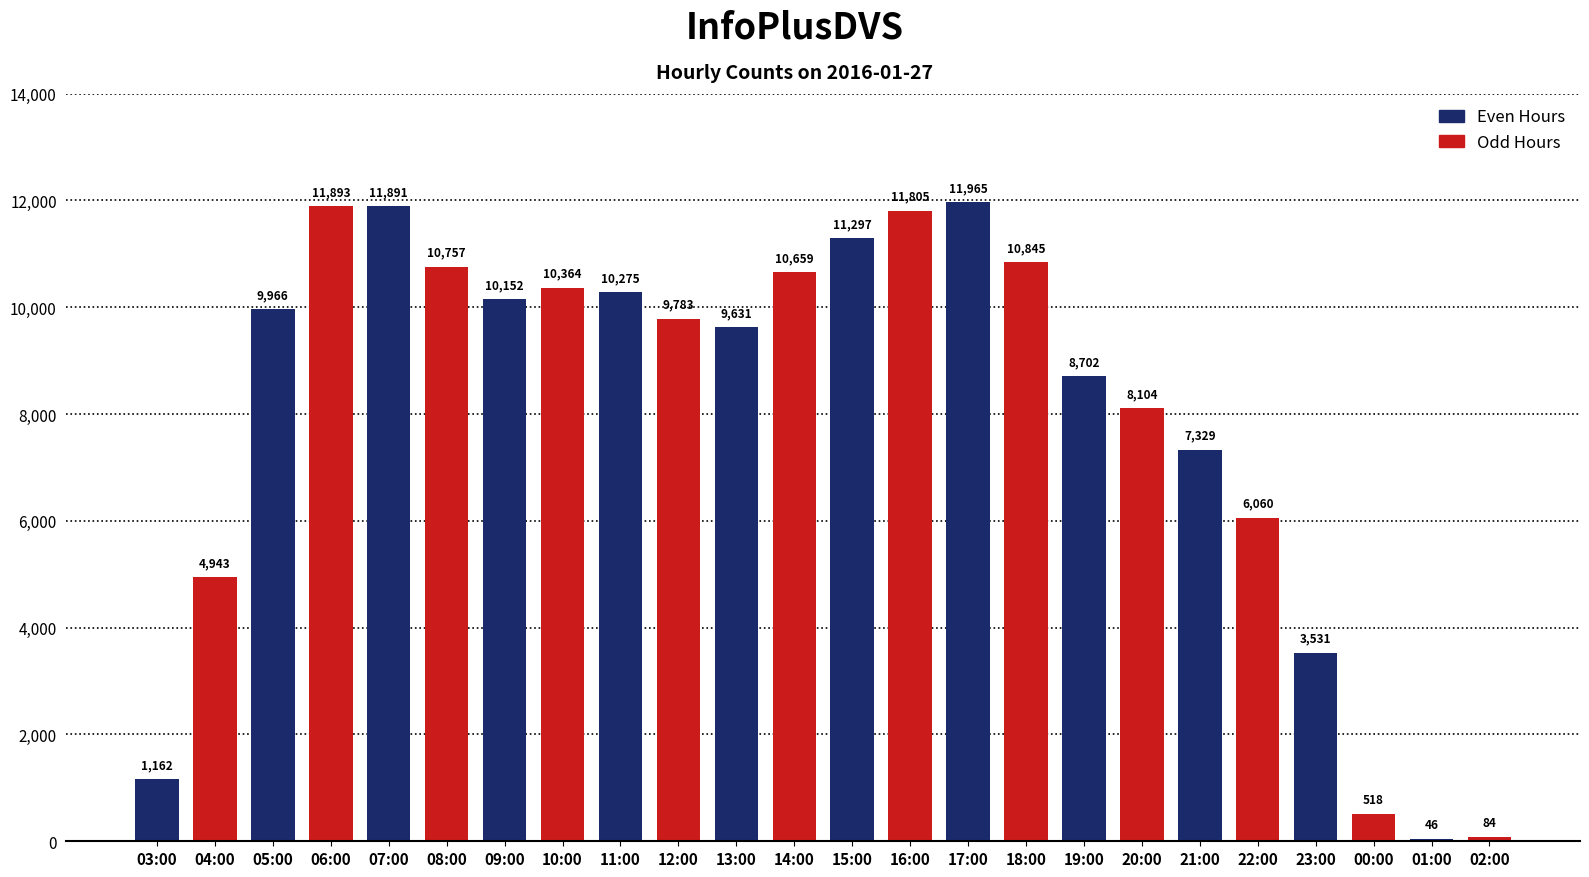

List the labels in order of value, largest first.

17:00, 06:00, 07:00, 16:00, 15:00, 18:00, 08:00, 14:00, 10:00, 11:00, 09:00, 05:00, 12:00, 13:00, 19:00, 20:00, 21:00, 22:00, 04:00, 23:00, 03:00, 00:00, 02:00, 01:00